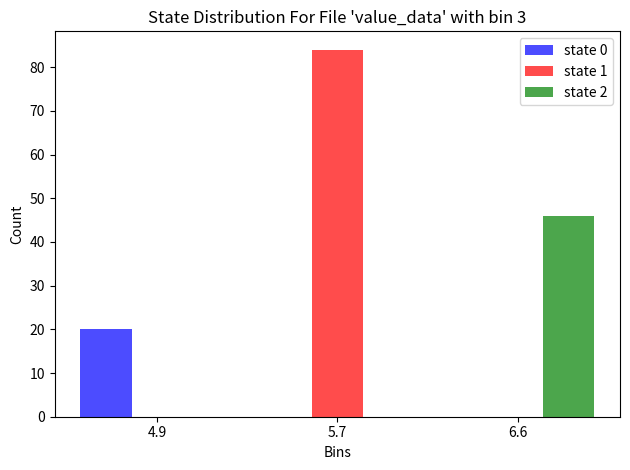

Reading right to left, list all the values displayed in this chart.

state 0: 6.6=0	5.7=0	4.9=20
state 1: 6.6=0	5.7=84	4.9=0
state 2: 6.6=46	5.7=0	4.9=0